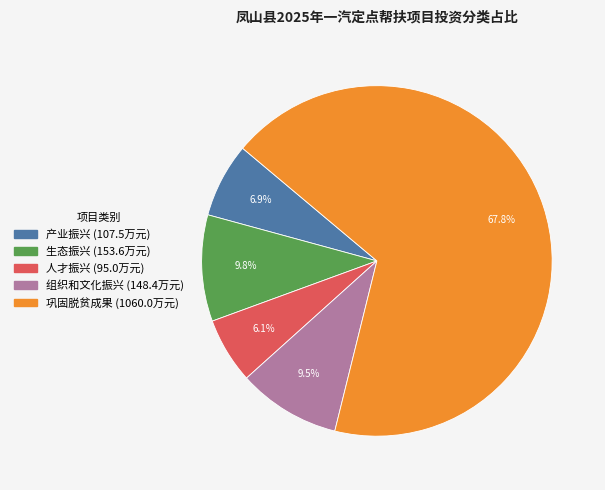

Is it true that 生态振兴 is 23% of the pie?

False